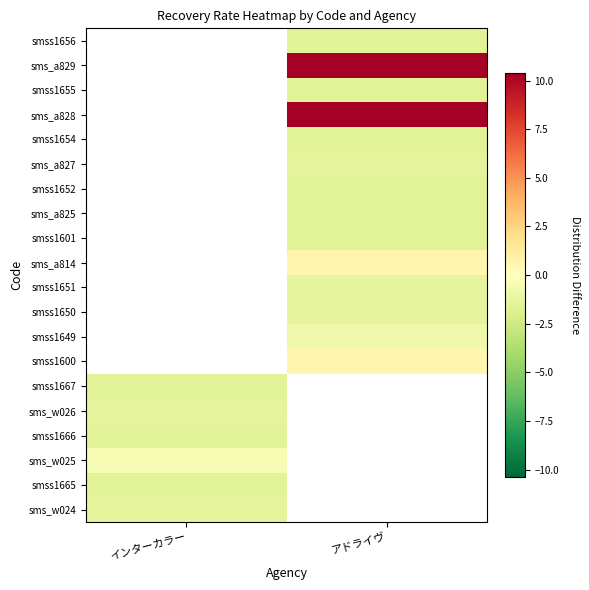

What is the highest value of the sms_w025 series?

-0.5